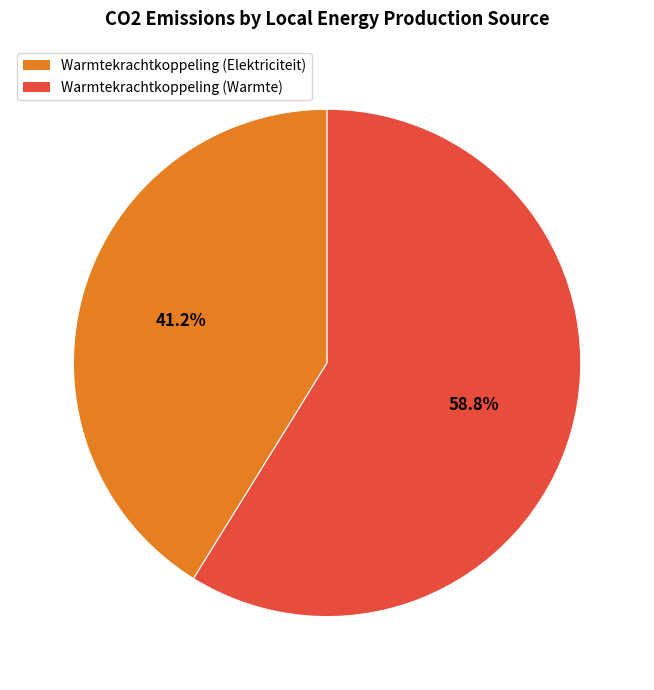

What portion of the pie excludes Warmtekrachtkoppeling (Elektriciteit)?

58.8%